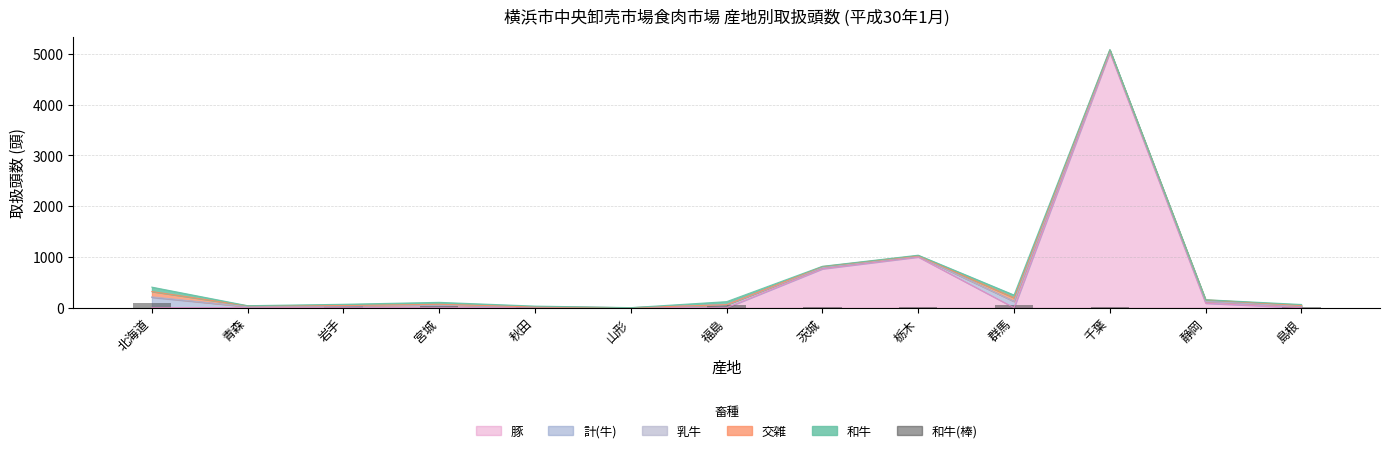

Between 福島 and 宮城, which is larger?

福島